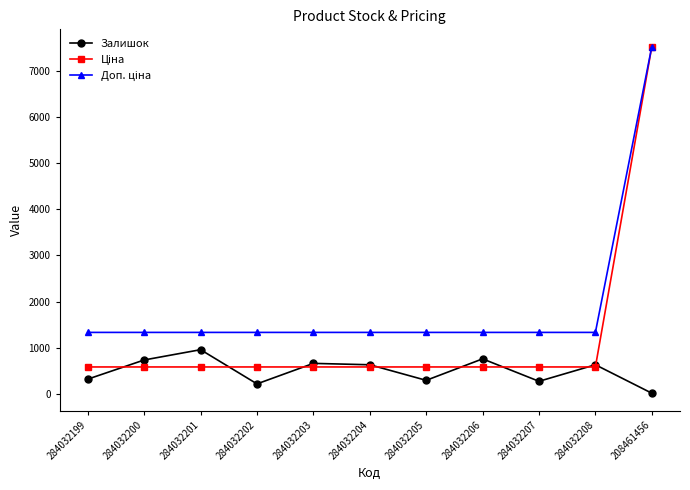

At which category does Залишок reach its first local valley?

284032202